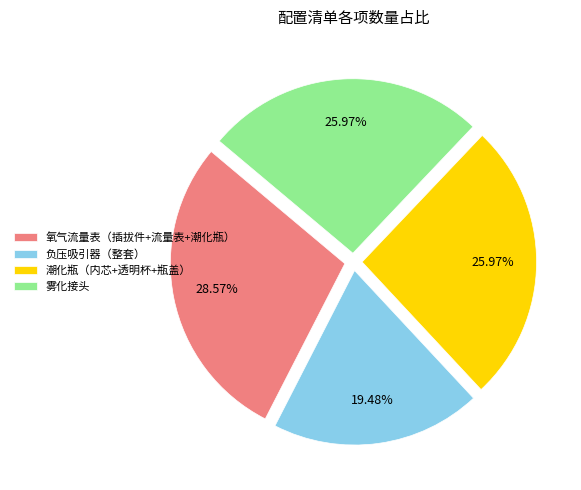

Is 氧气流量表（插拔件+流量表+潮化瓶） the majority of the pie?

No